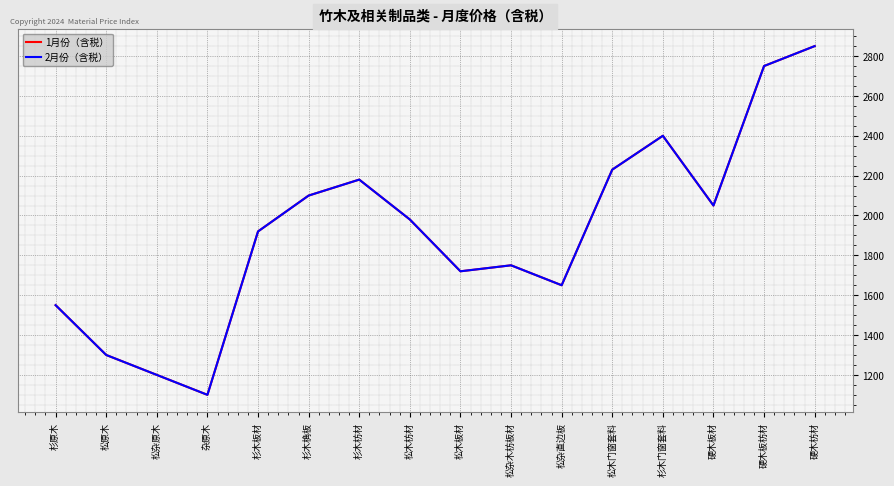

Does the chart have visible grid lines?

Yes